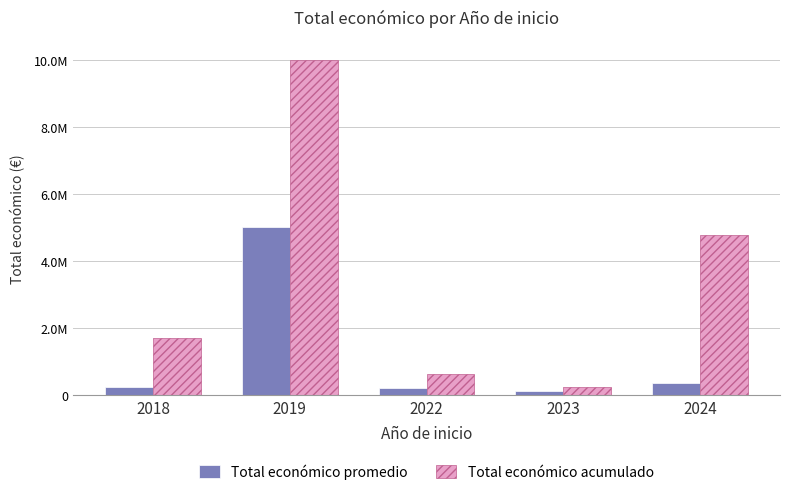

What are all the series names shown in the legend?

Total económico promedio, Total económico acumulado